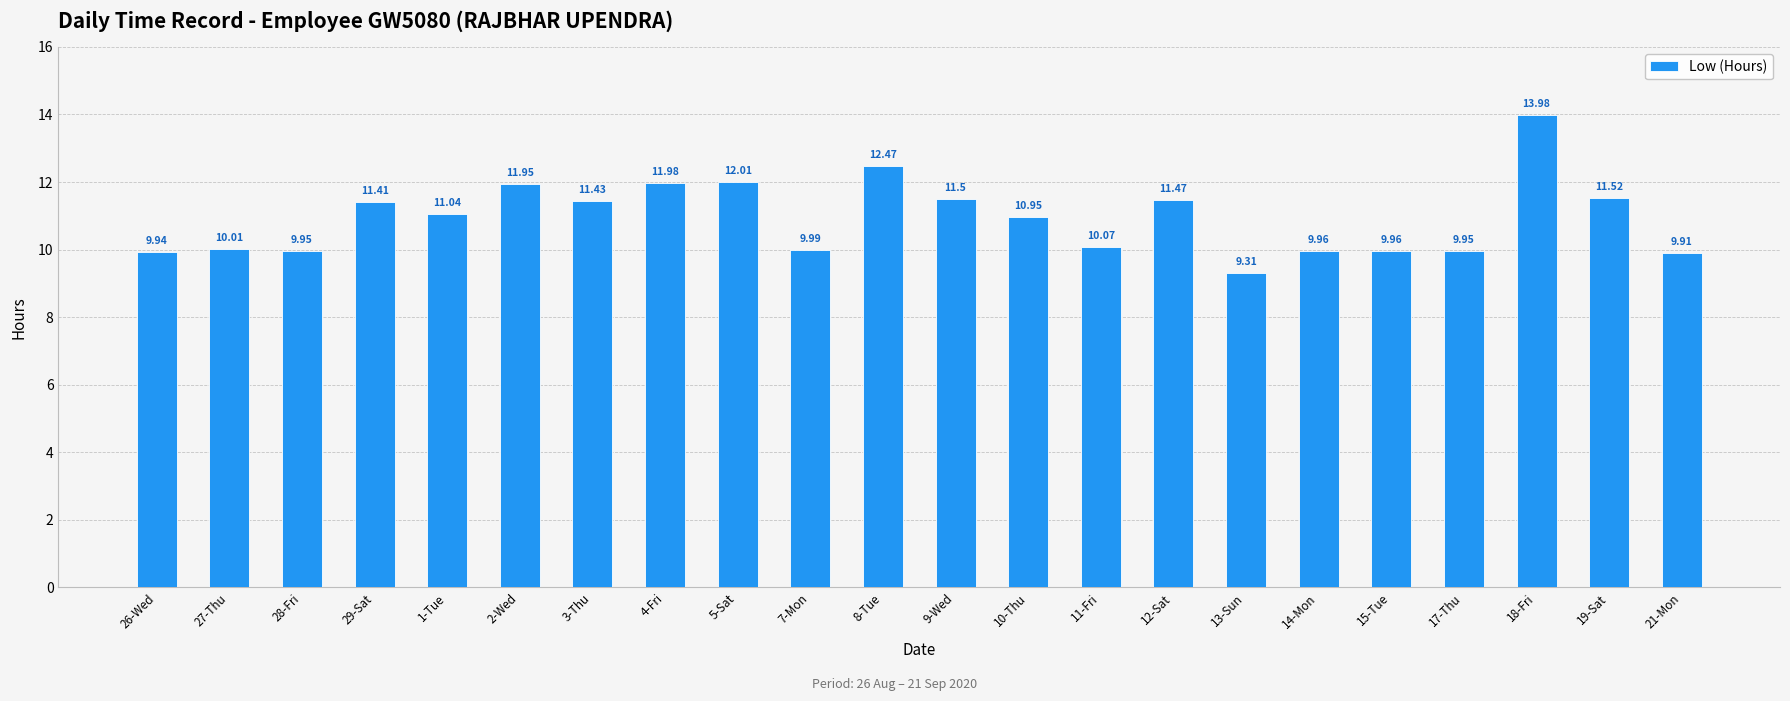

Approximately how many times larger is the value at 21-Mon compared to 13-Sun?

1.1